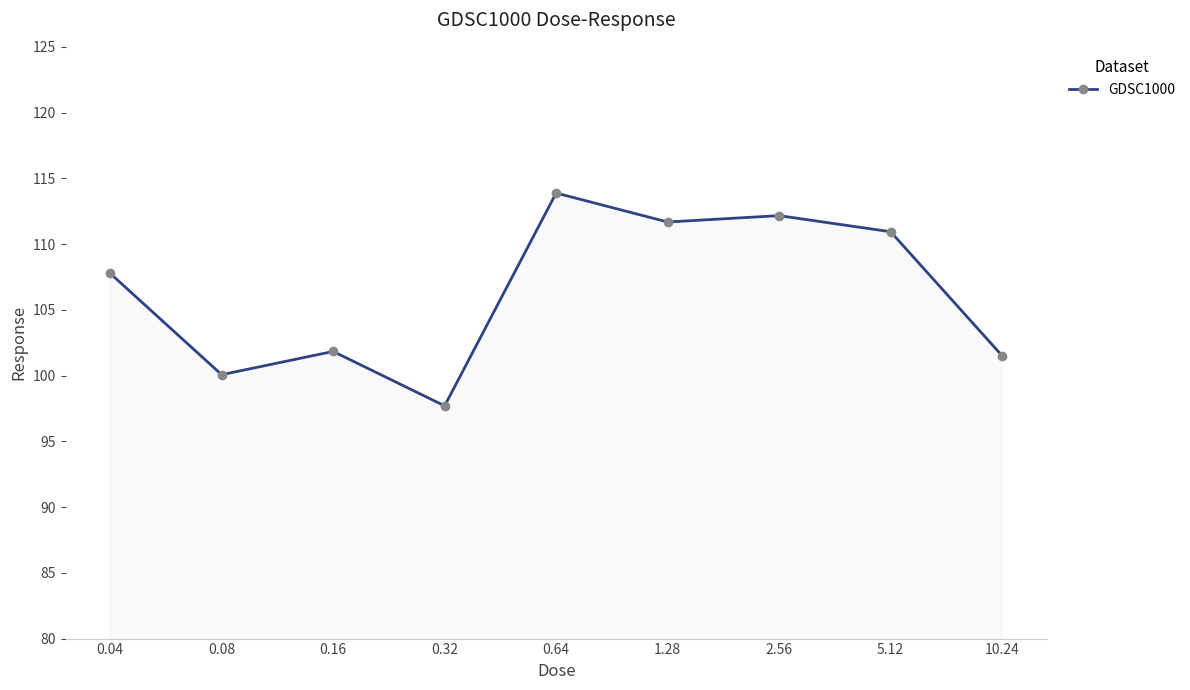

What is the minimum value shown in the chart?

97.7